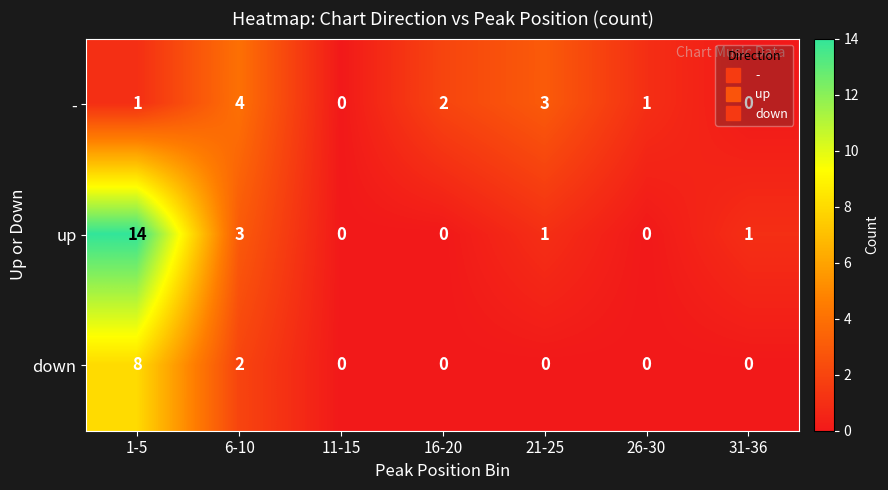

Which series has the largest total across all categories?

up